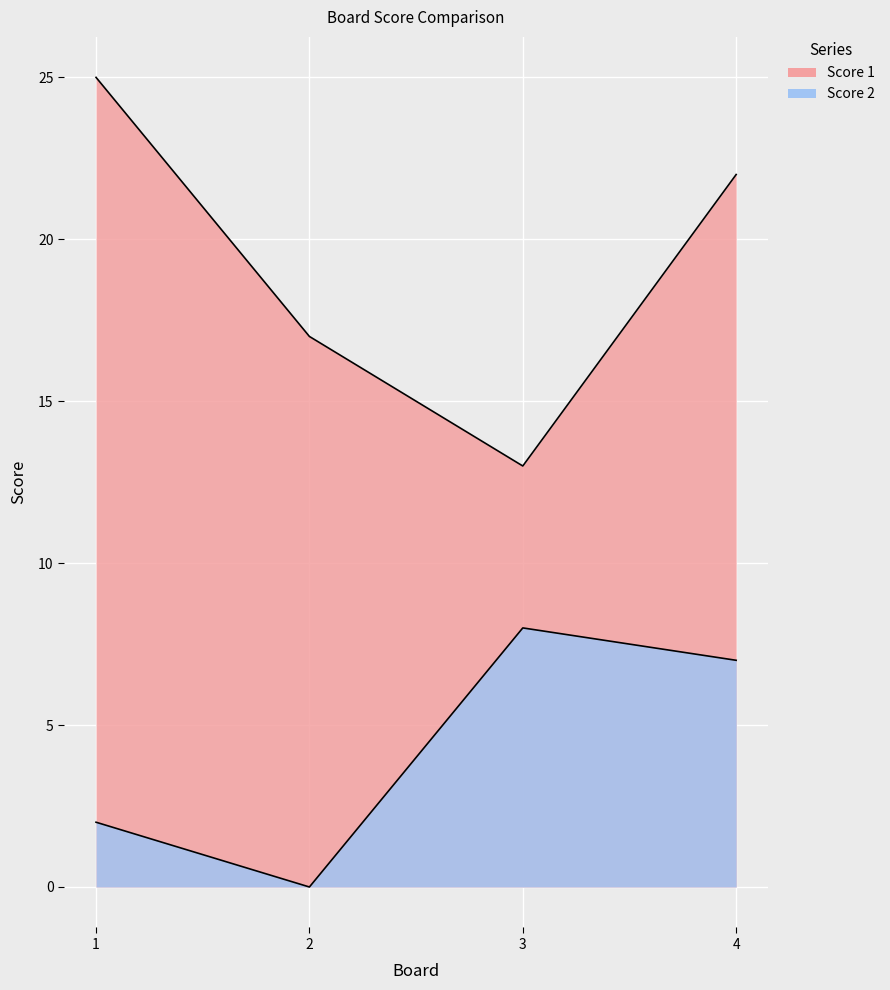

Reading left to right, extract all data points from this chart.

Score 1: 1=25	2=17	3=13	4=22
Score 2: 1=2	2=0	3=8	4=7